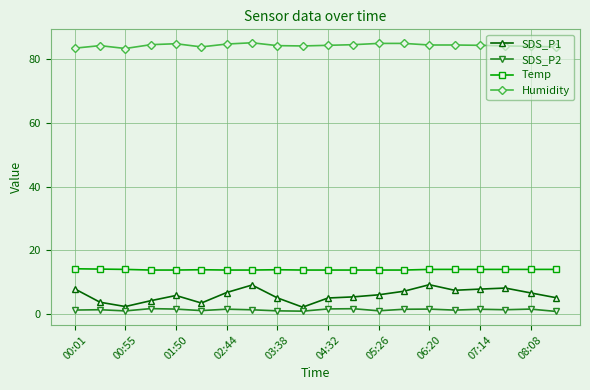

True or false: SDS_P1 has more than 1 interior local peaks.

True